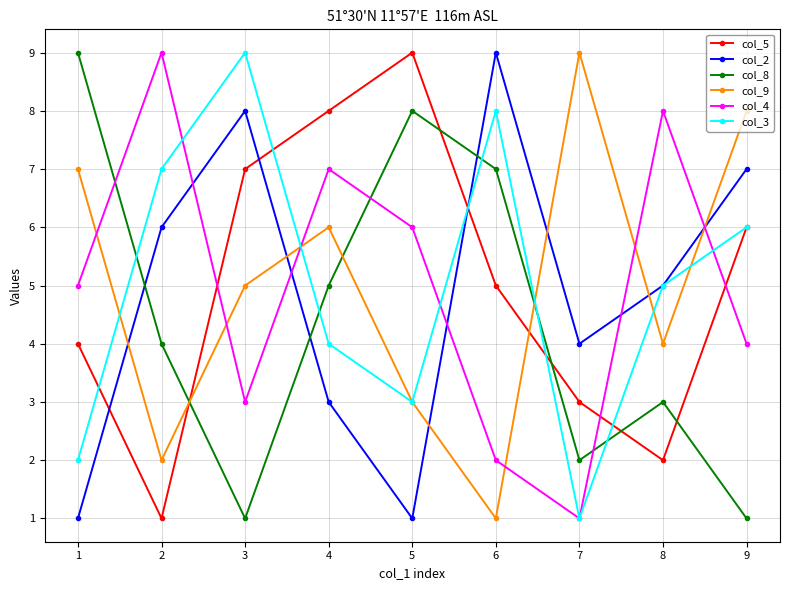

Reading left to right, extract all data points from this chart.

col_5: 4	1	7	8	9	5	3	2	6
col_2: 1	6	8	3	1	9	4	5	7
col_8: 9	4	1	5	8	7	2	3	1
col_9: 7	2	5	6	3	1	9	4	8
col_4: 5	9	3	7	6	2	1	8	4
col_3: 2	7	9	4	3	8	1	5	6